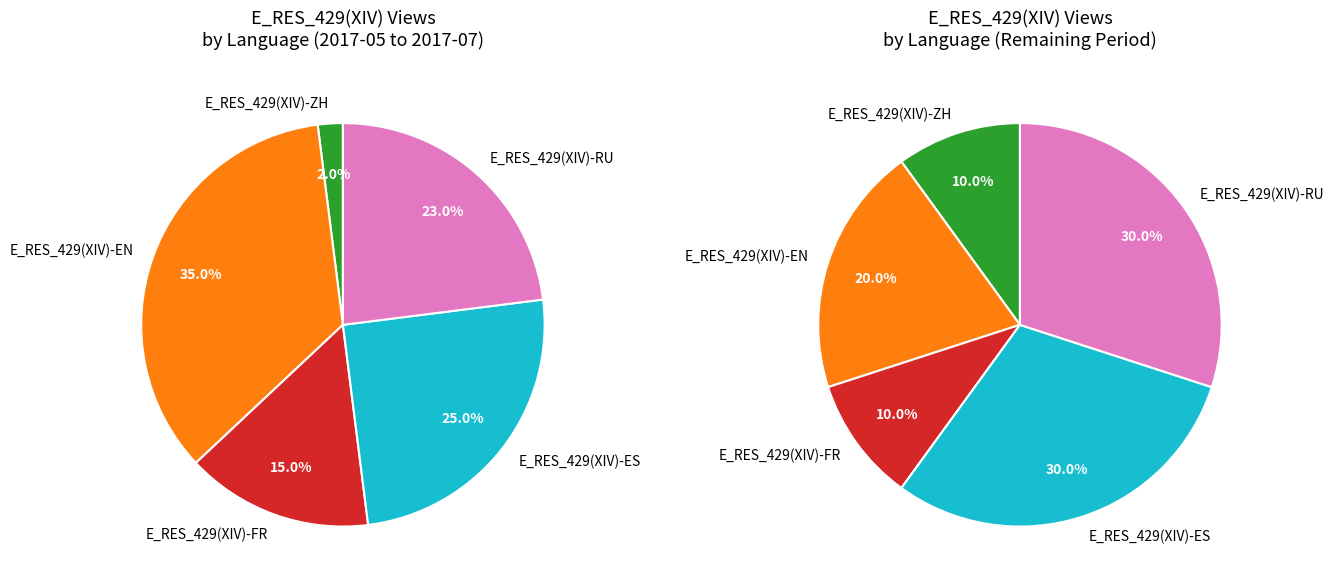

The 17 slice represents 1% of the pie. True or false?

False